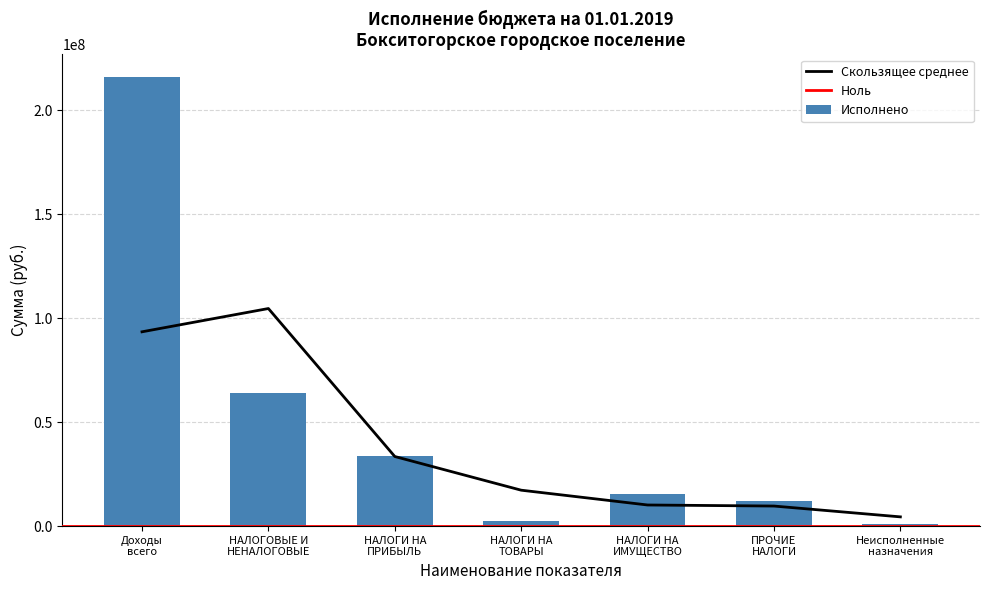

What is the difference between the maximum and minimum values in the Исполнено series?

214944043.2